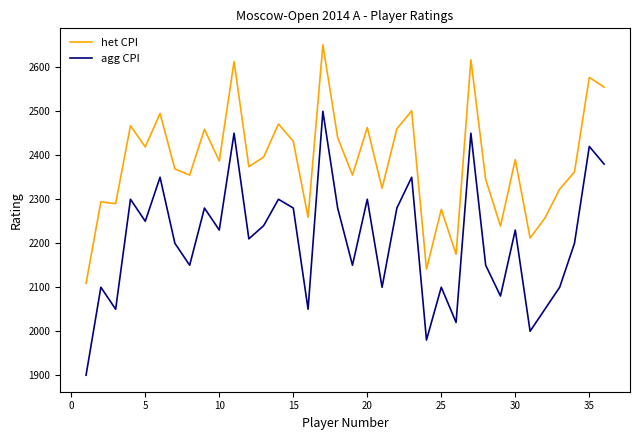

Which series has the widest spread of values?

agg CPI